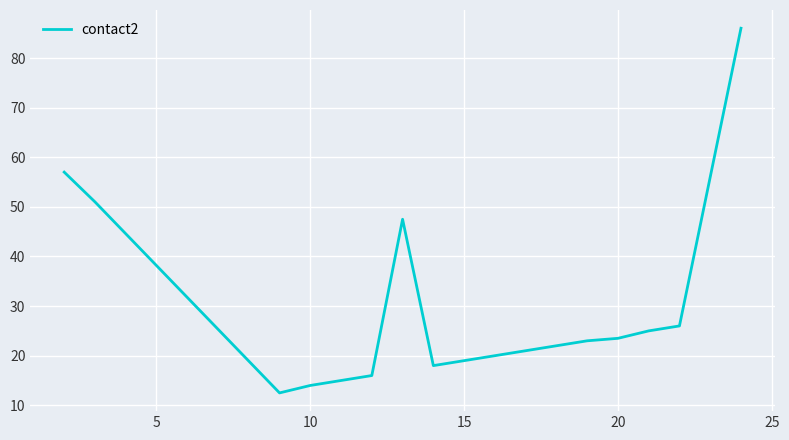

What is the maximum value shown in the chart?

86.0